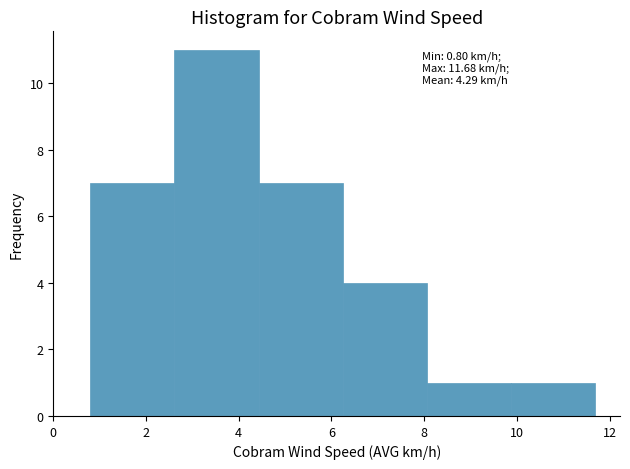

Over which range of the x-axis is the bar tallest?

2.6 to 4.4